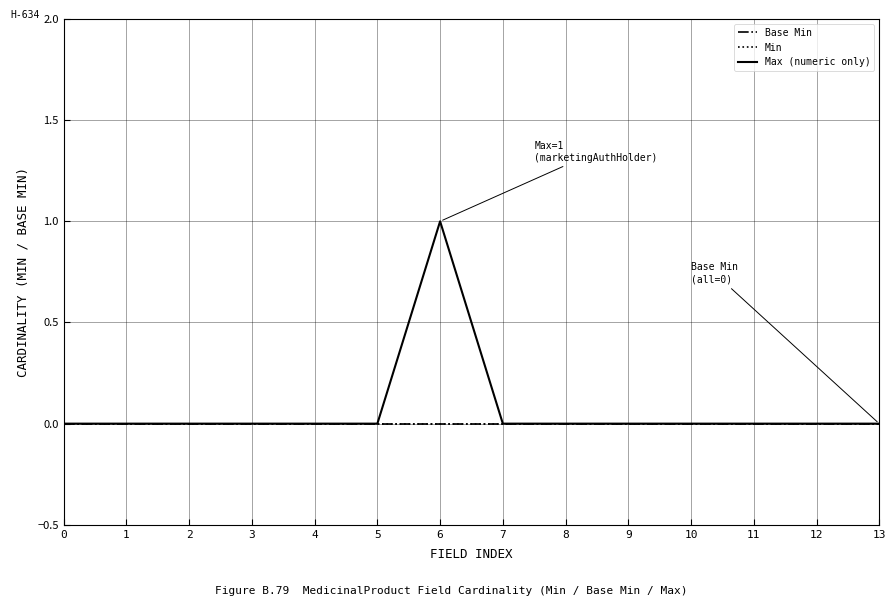

Is the value of Max (numeric only) at 12 greater than the value of Base Min at 7?

No